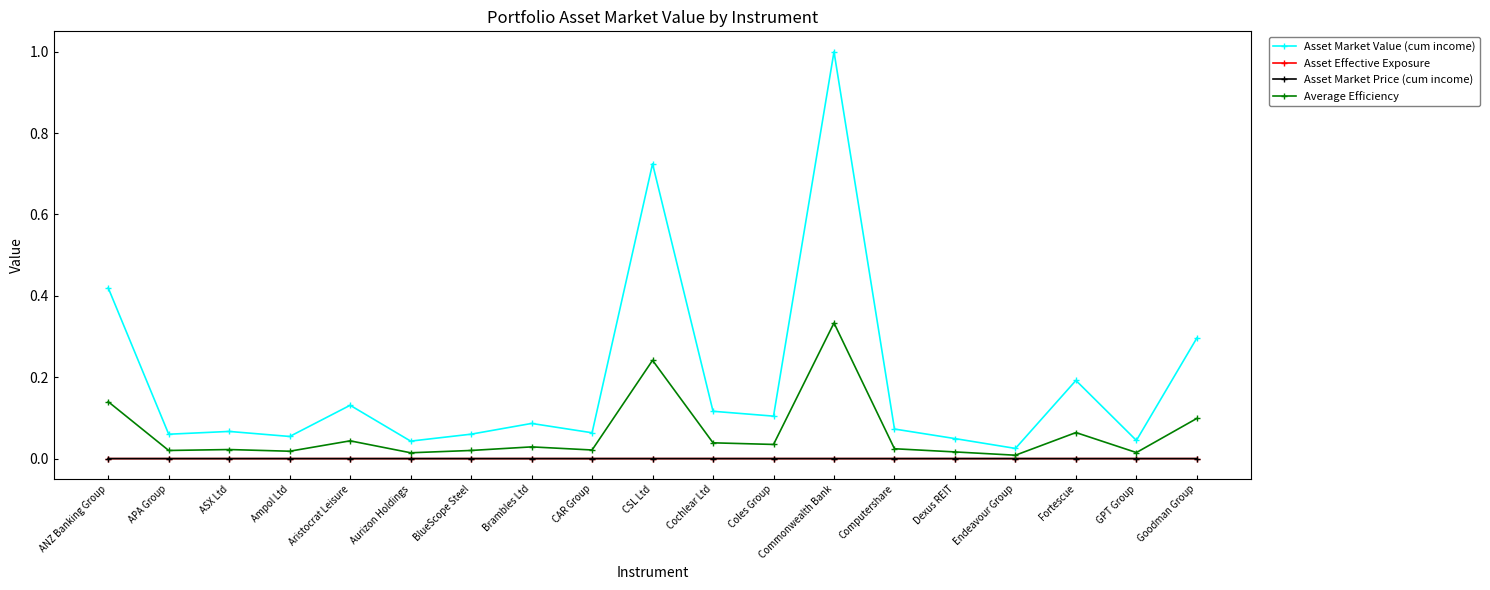

Does the chart have visible grid lines?

No